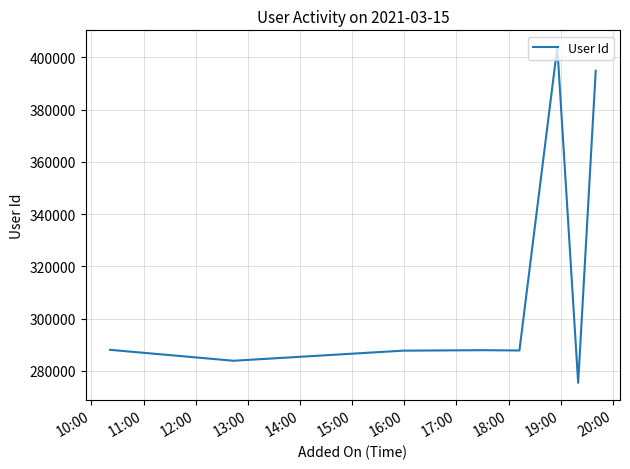

What is the smallest value displayed?

275446